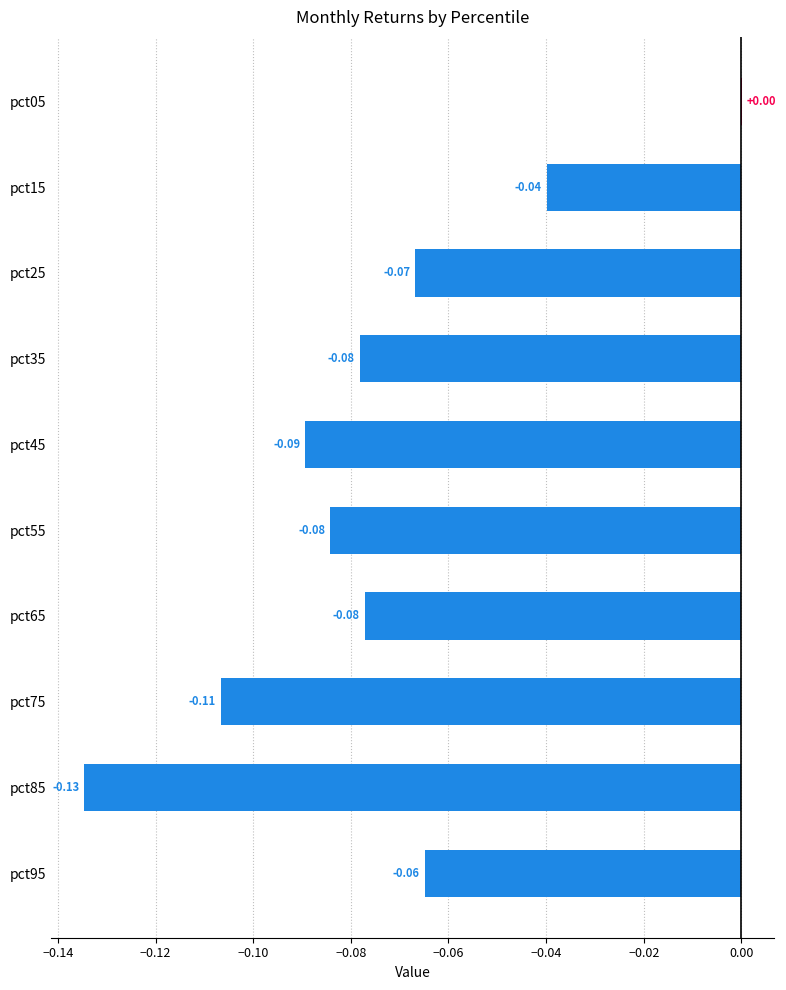

How many values exceed 0?

1